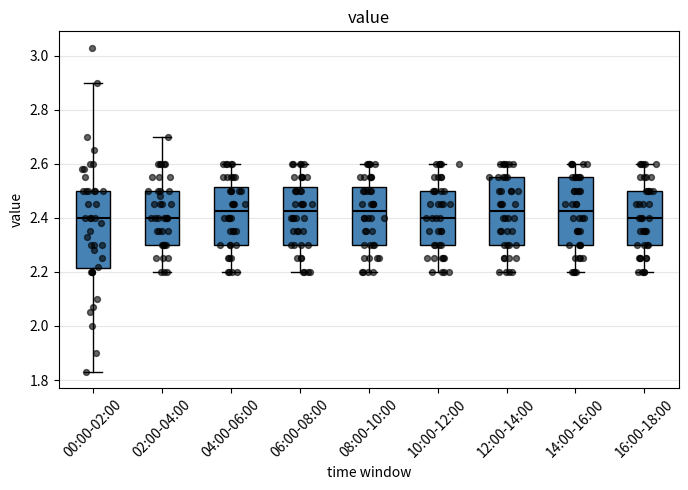

Where does the lower whisker of the box for 08:00-10:00 end on the y-axis? The values are not printed on the chart, so give them approximately, as read against the axis.

2.20